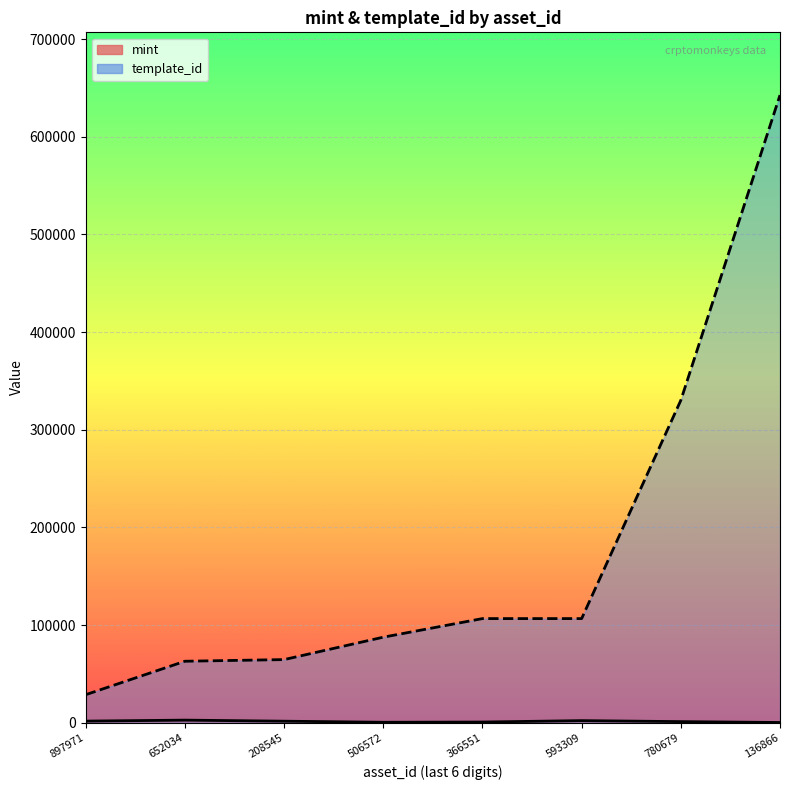

Is the value of template_id at 366551 greater than the value of mint at 652034?

Yes